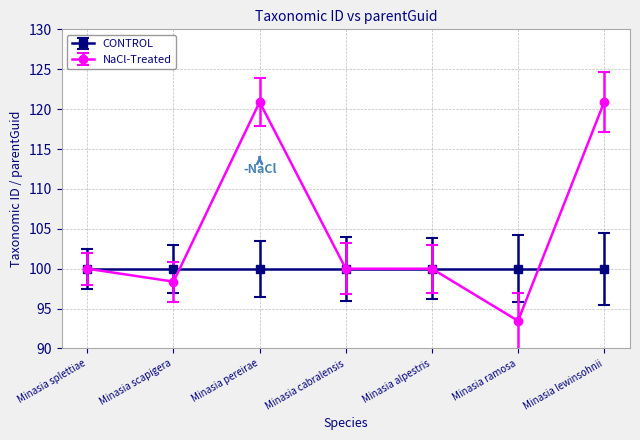

The NaCl-Treated series shows 39.1 at Minasia splettiae. True or false?

False